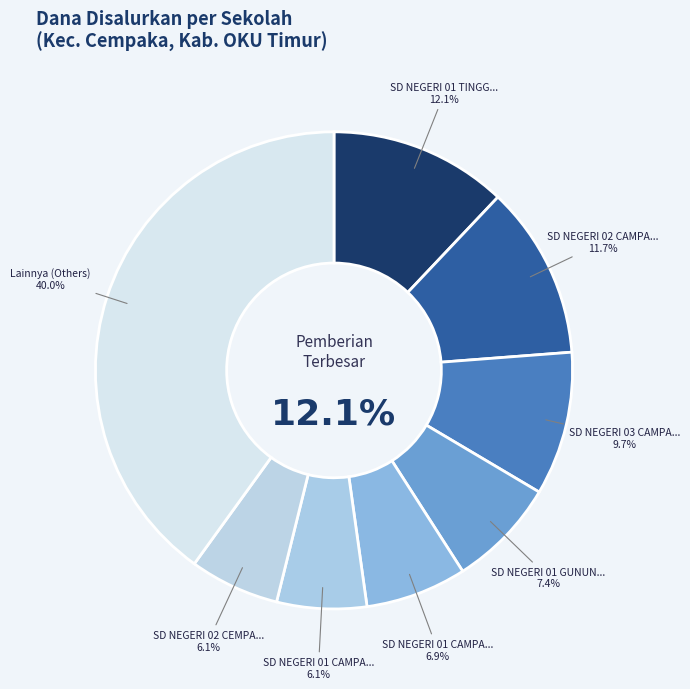

Does any single category account for the majority?

No